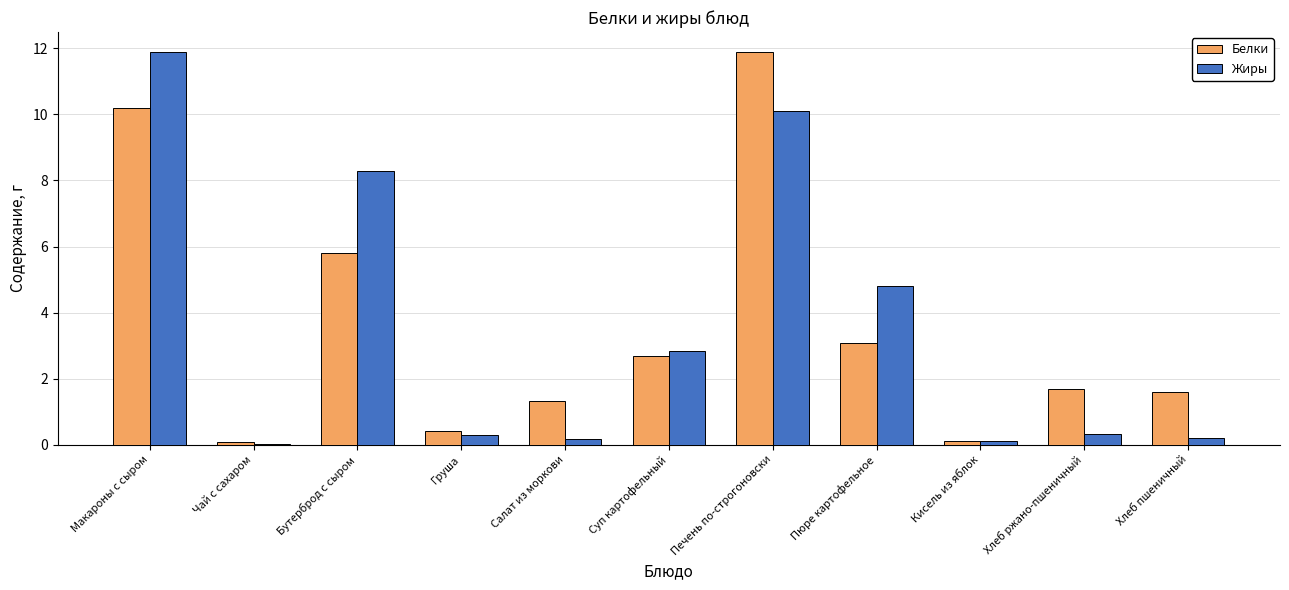

The Белки series shows 2.6 at Хлеб ржано-пшеничный. True or false?

False